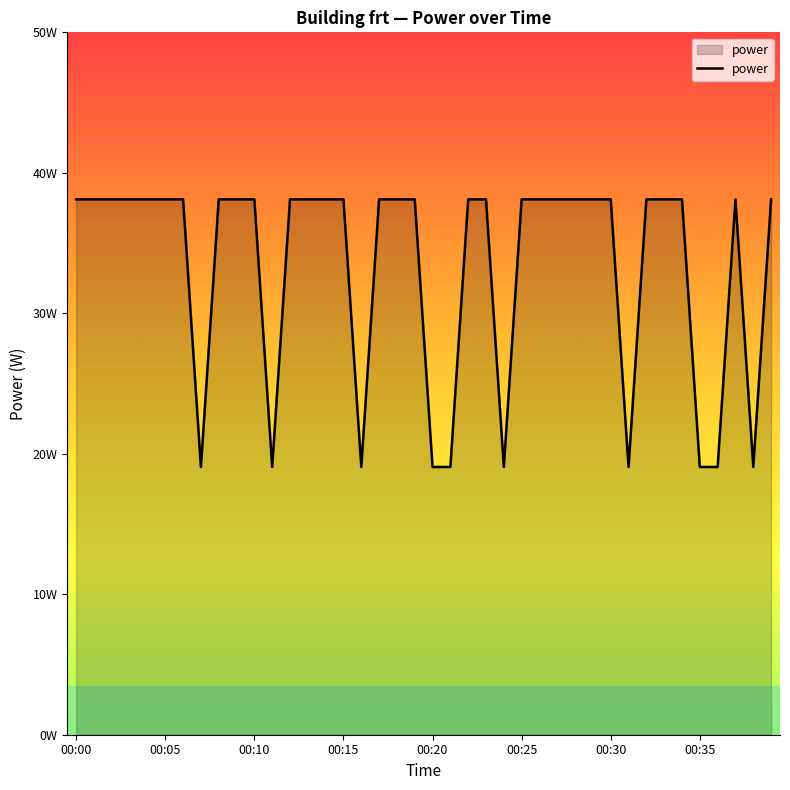

Is this an area chart (filled region under the line)?

Yes